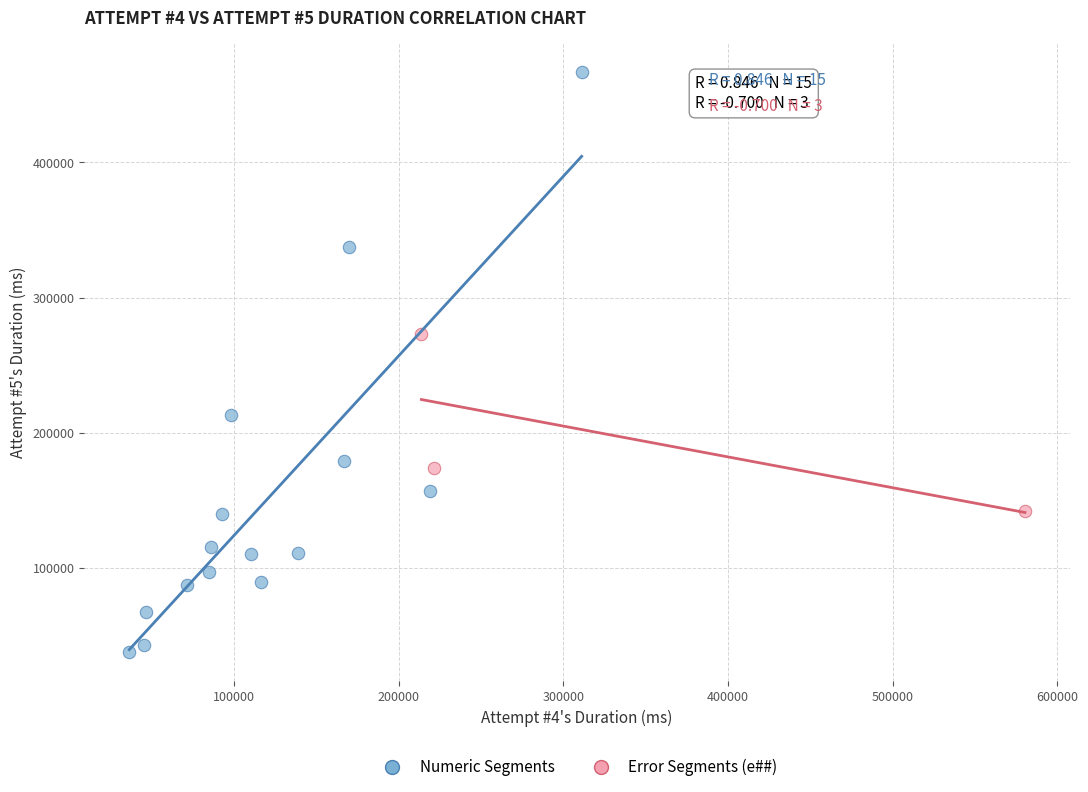

Which series contains the lowest Y value?

Numeric Segments